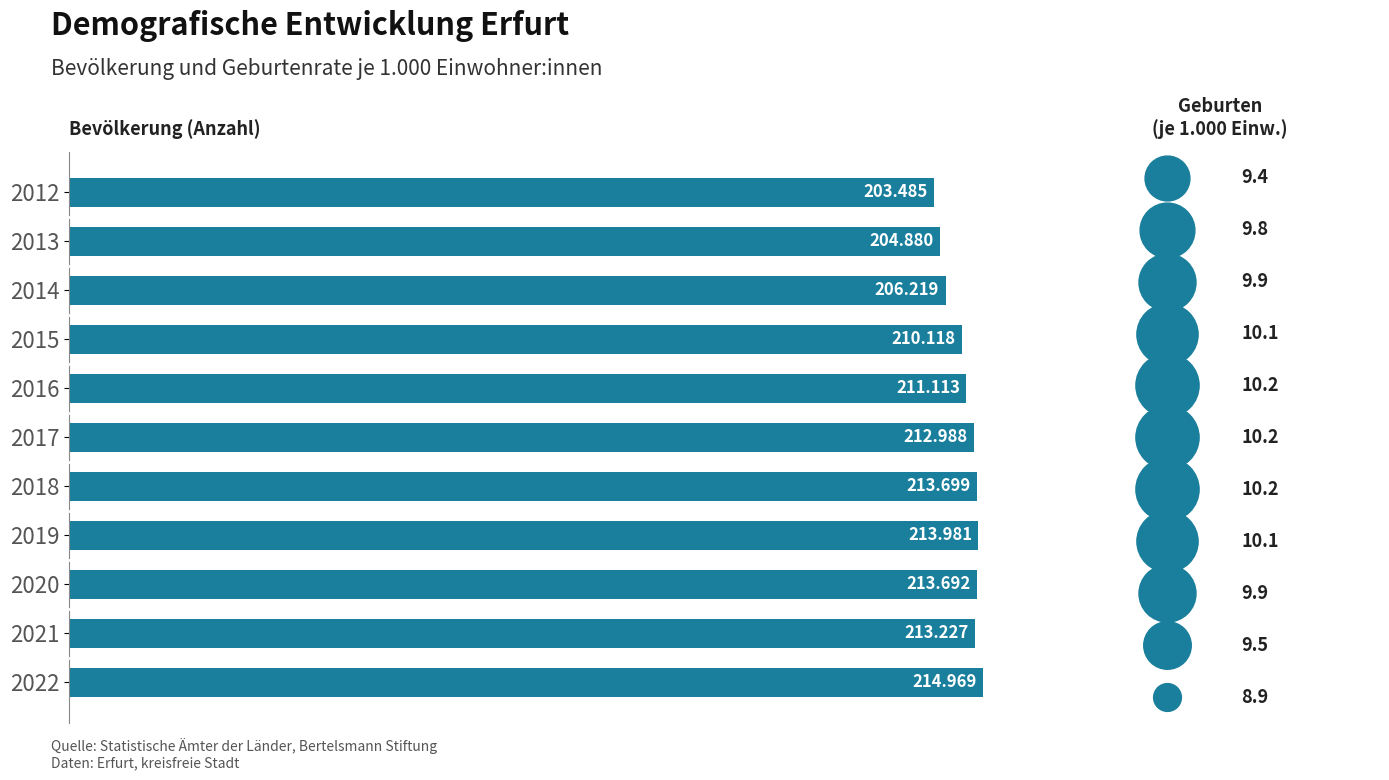

Which has a higher value, 2013 or 2014?

2014